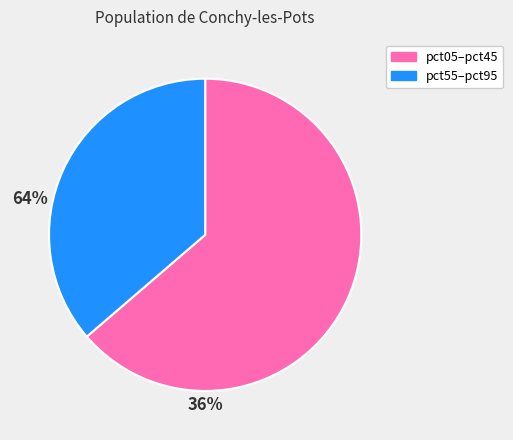

Approximately how many times larger is the value at pct05–pct45 compared to pct55–pct95?

1.8